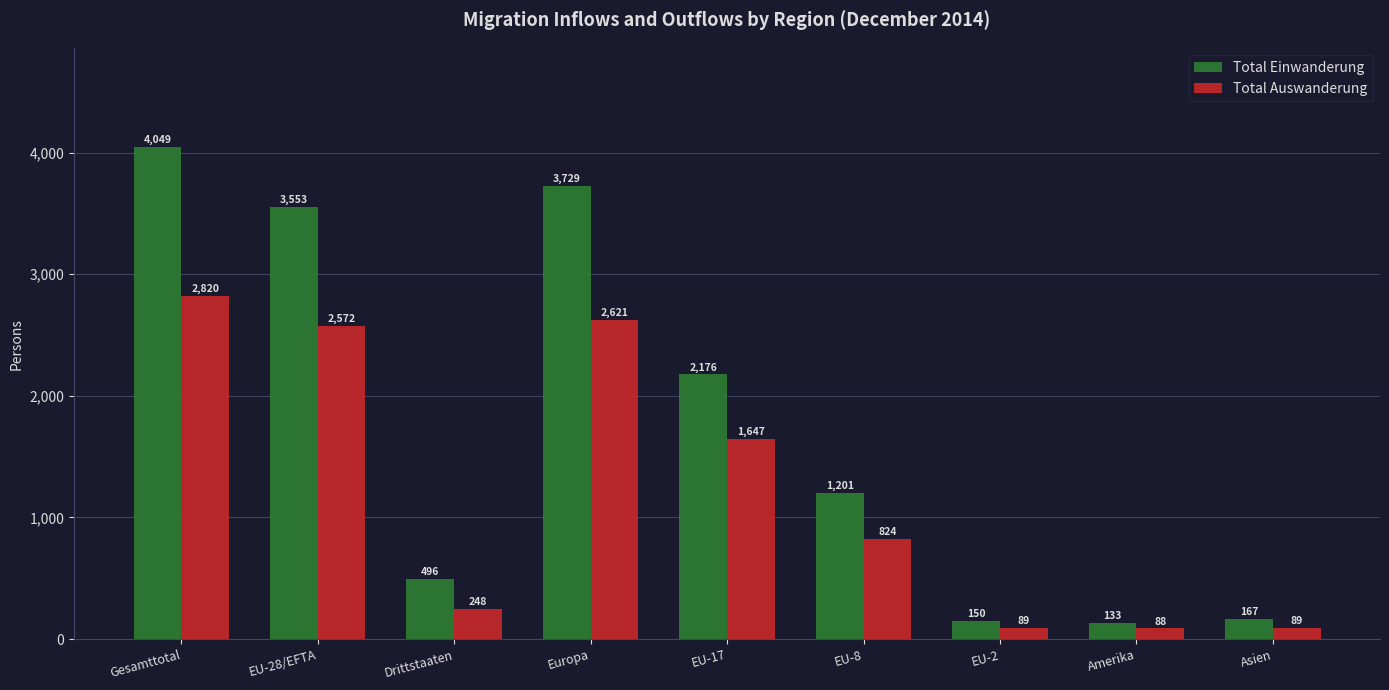

What is the average value of the Total Auswanderung series?

1222